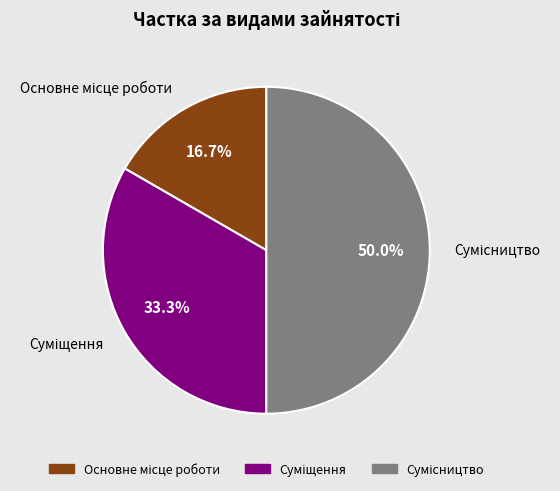

To the nearest percent, what is the combined percentage of Суміщення and Сумісництво?

83%